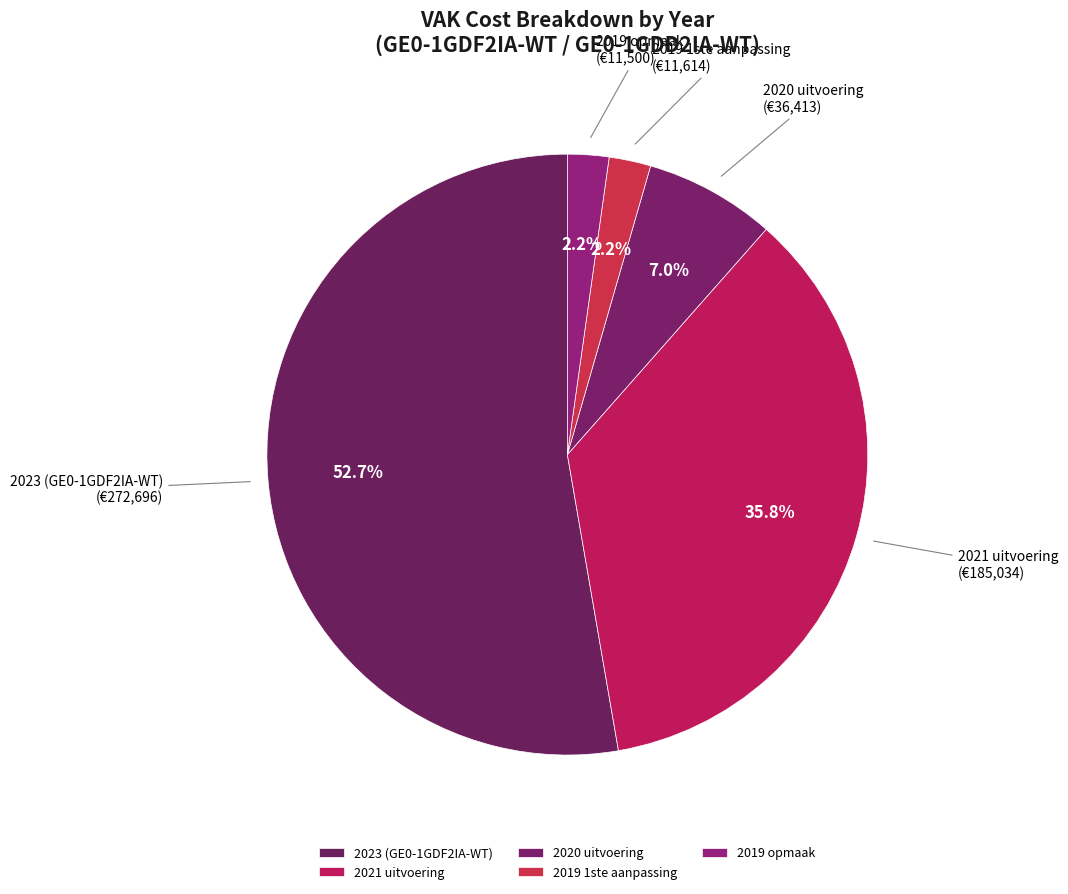

What portion of the pie excludes 2020 uitvoering?

93.0%